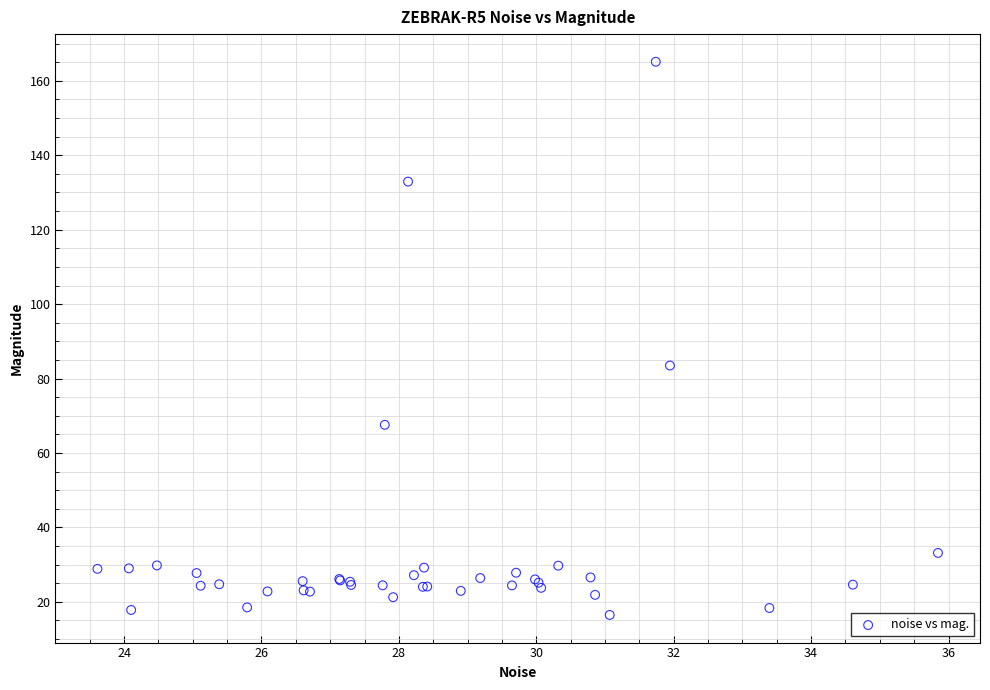

What Y value in the scatter plot is closest to 90?

83.5